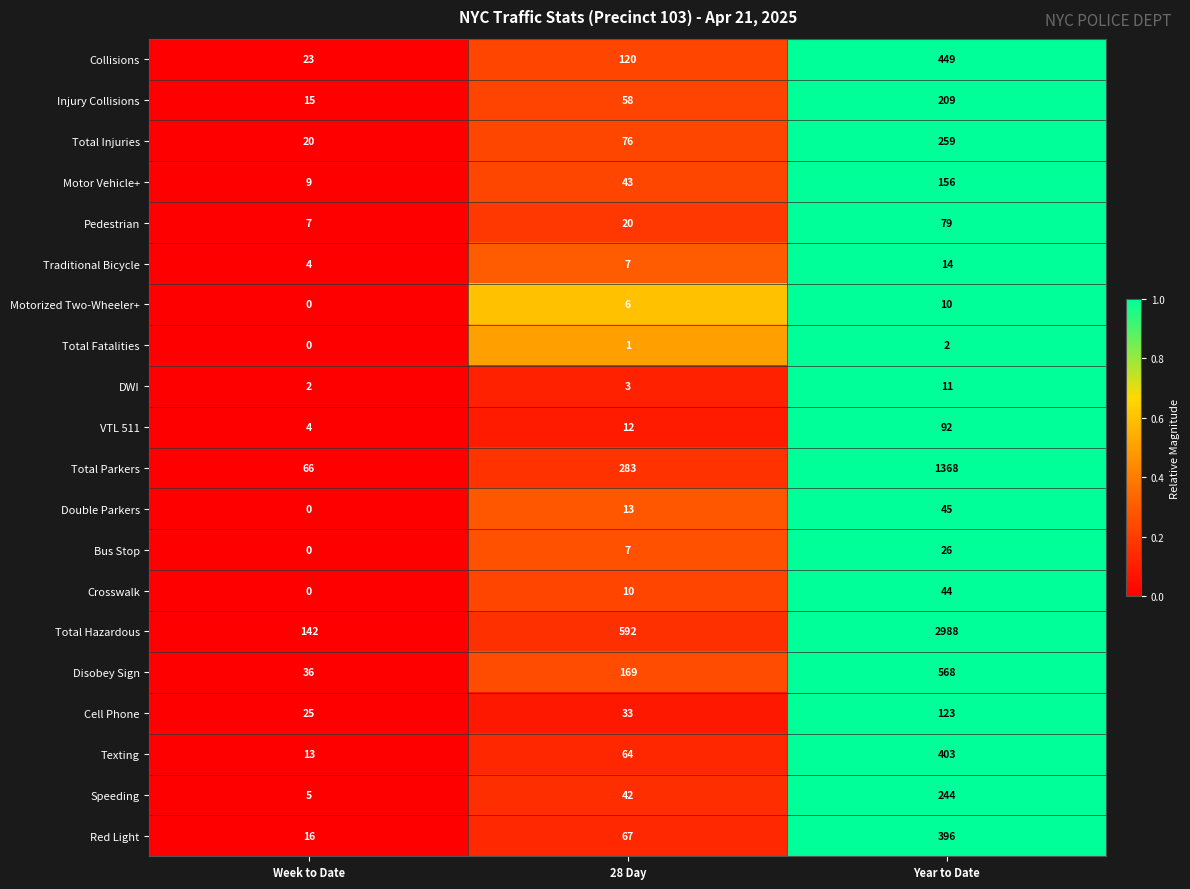

What is the difference between the Injury Collisions values at Week to Date and 28 Day?

43